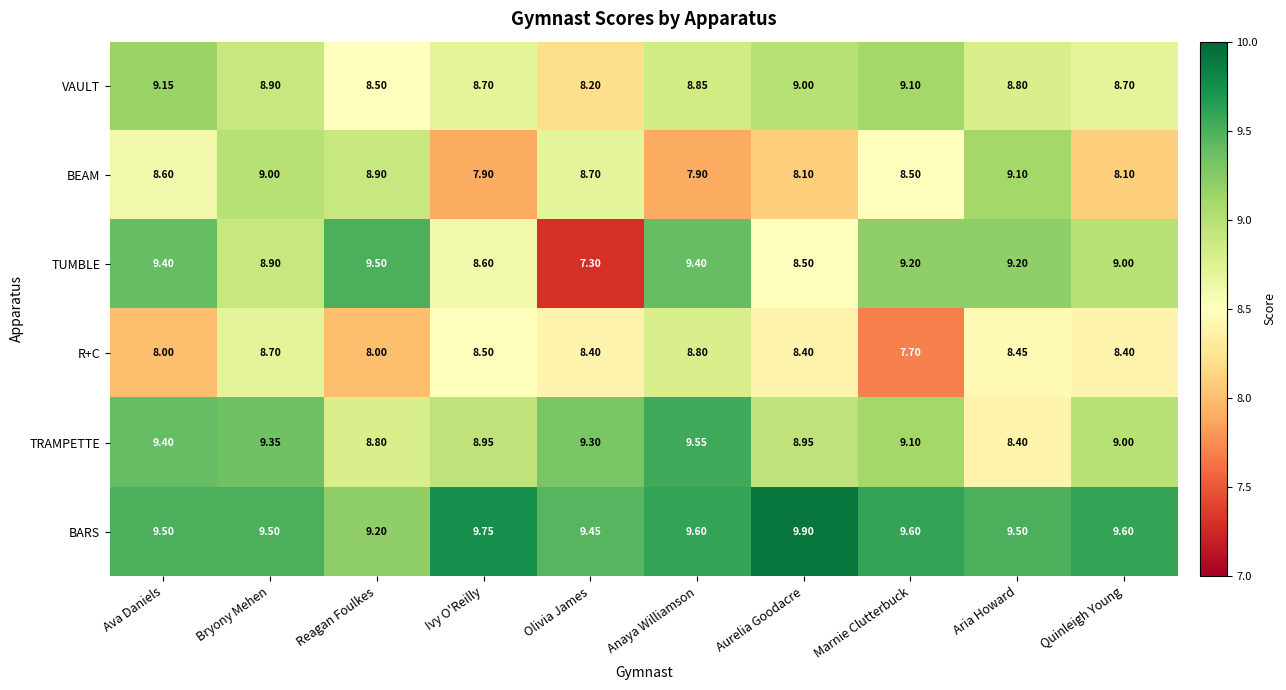

At Olivia James, list the series in order from largest to smallest.

BARS, TRAMPETTE, BEAM, R+C, VAULT, TUMBLE